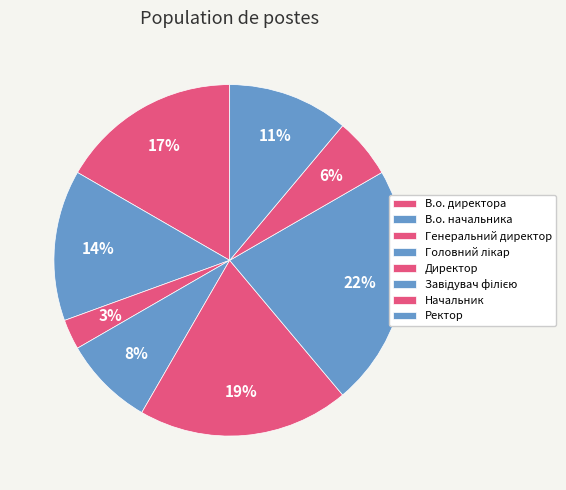

Combined, do Генеральний директор and Завідувач філією account for over 50%?

No